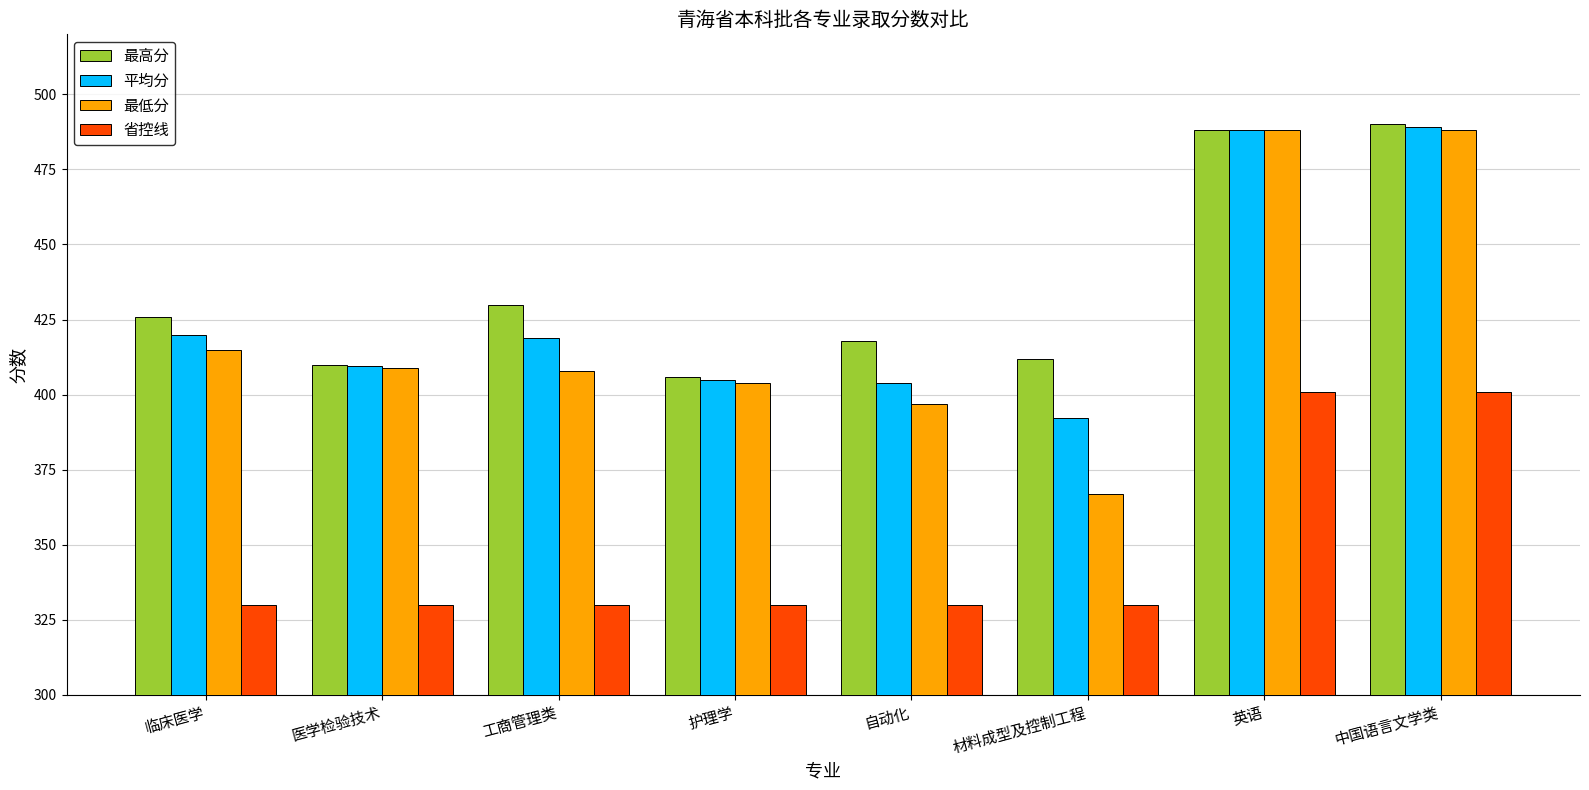

What is the maximum value for 省控线?

401.0